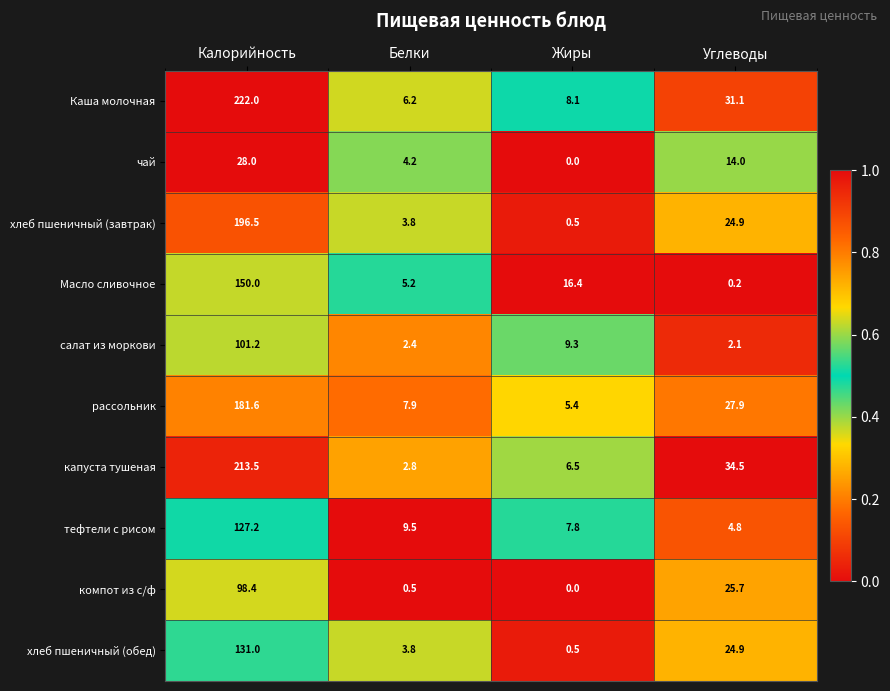

Between Белки and Жиры, which series saw the biggest shift?

Масло сливочное